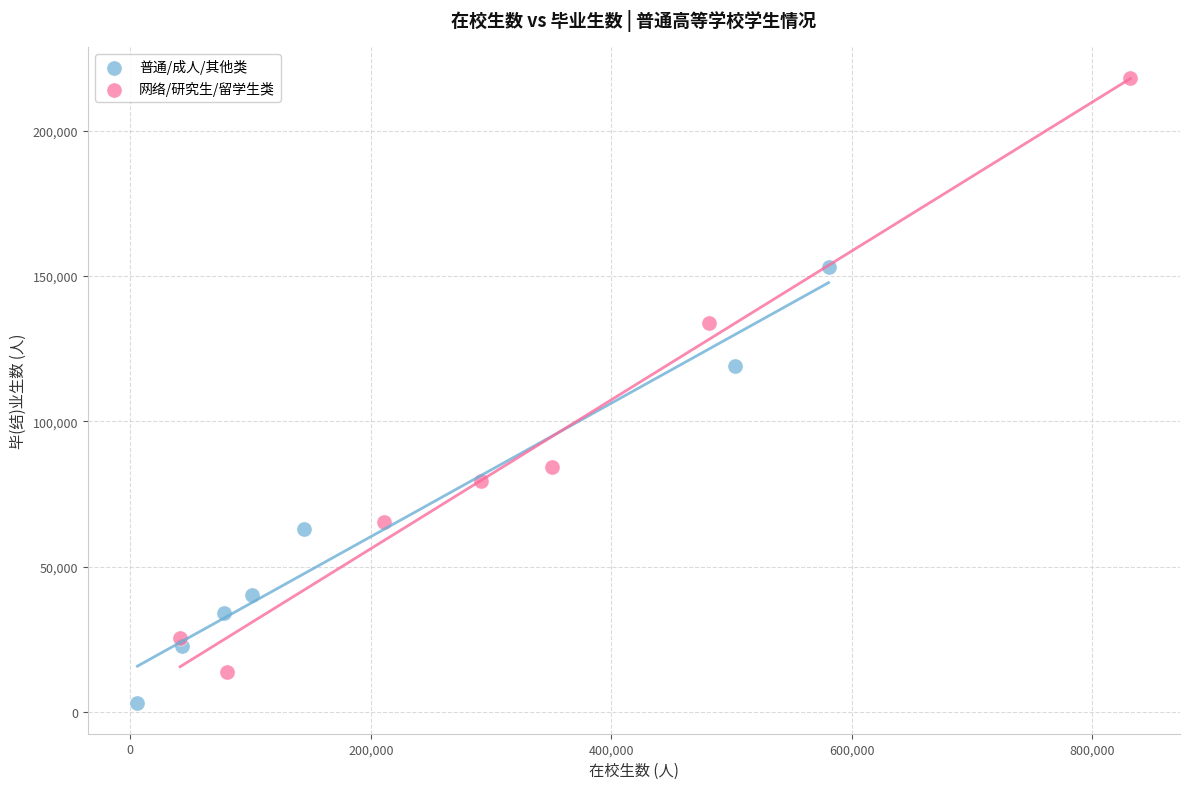

What are all the series names shown in the legend?

普通/成人/其他类, 网络/研究生/留学生类